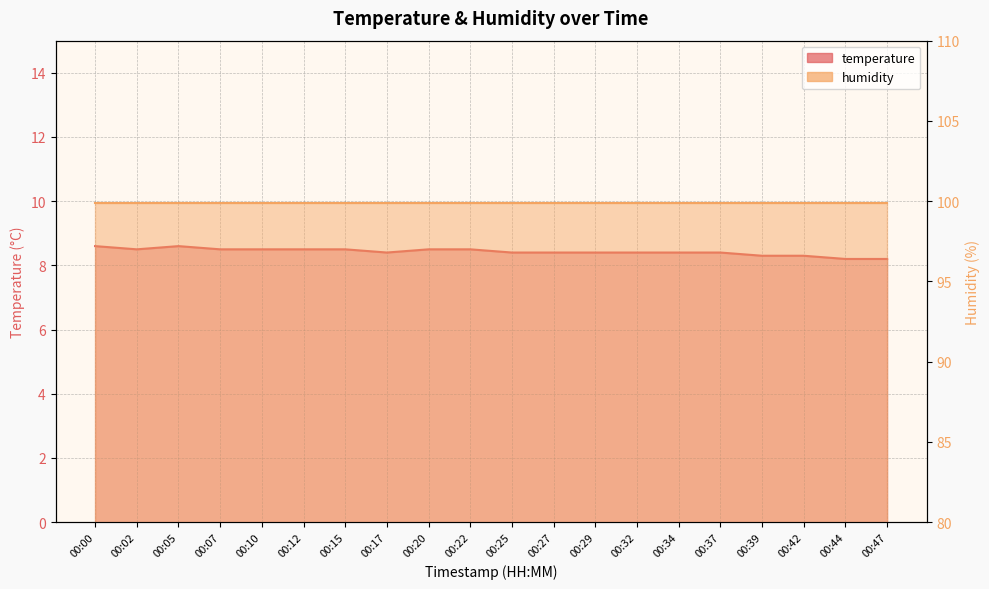

Rank the categories by value from lowest to highest.

00:44, 00:47, 00:39, 00:42, 00:17, 00:25, 00:27, 00:29, 00:32, 00:34, 00:37, 00:02, 00:07, 00:10, 00:12, 00:15, 00:20, 00:22, 00:00, 00:05